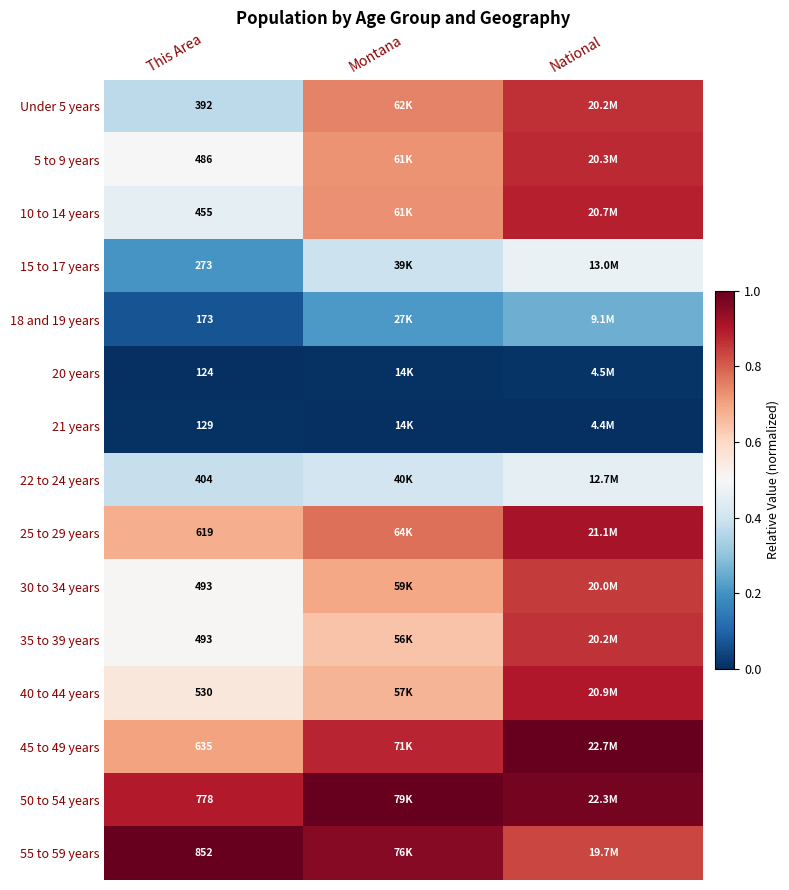

Which label corresponds to the largest value in the chart?

National